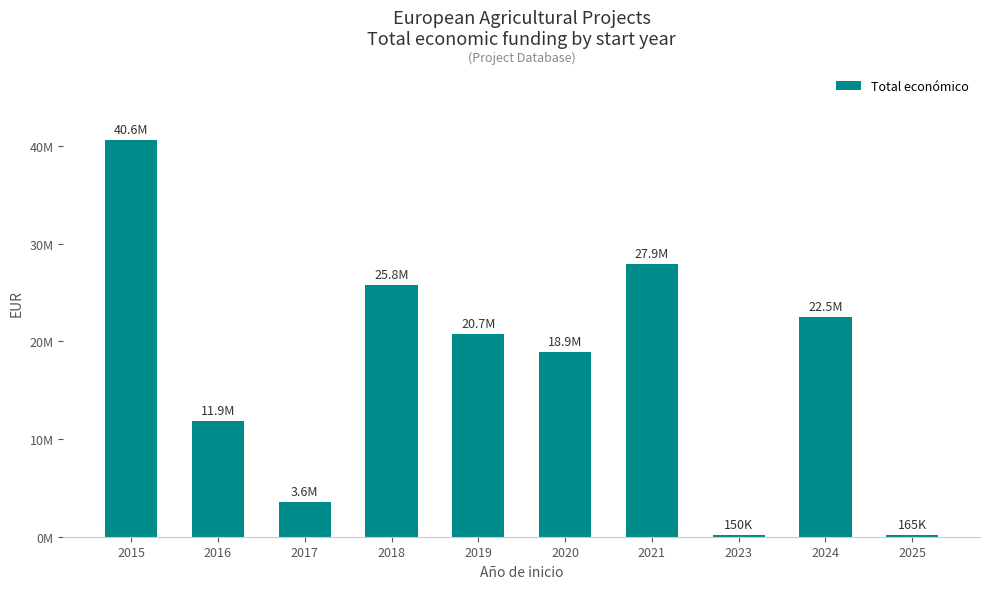

Rank the categories by value from lowest to highest.

2023, 2025, 2017, 2016, 2020, 2019, 2024, 2018, 2021, 2015